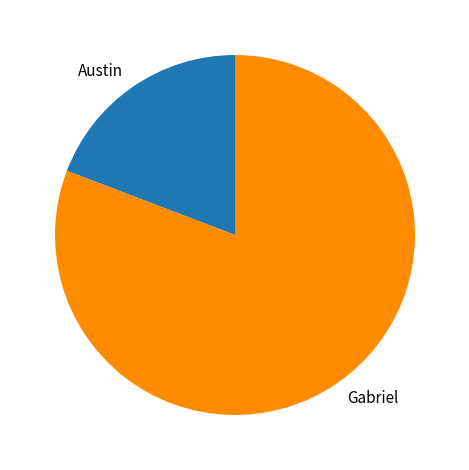

The Austin slice represents 19% of the pie. True or false?

True